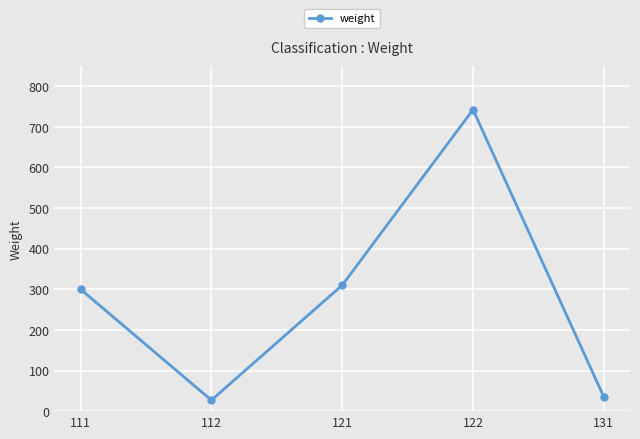

What is the value of the 4th point from the left?

742